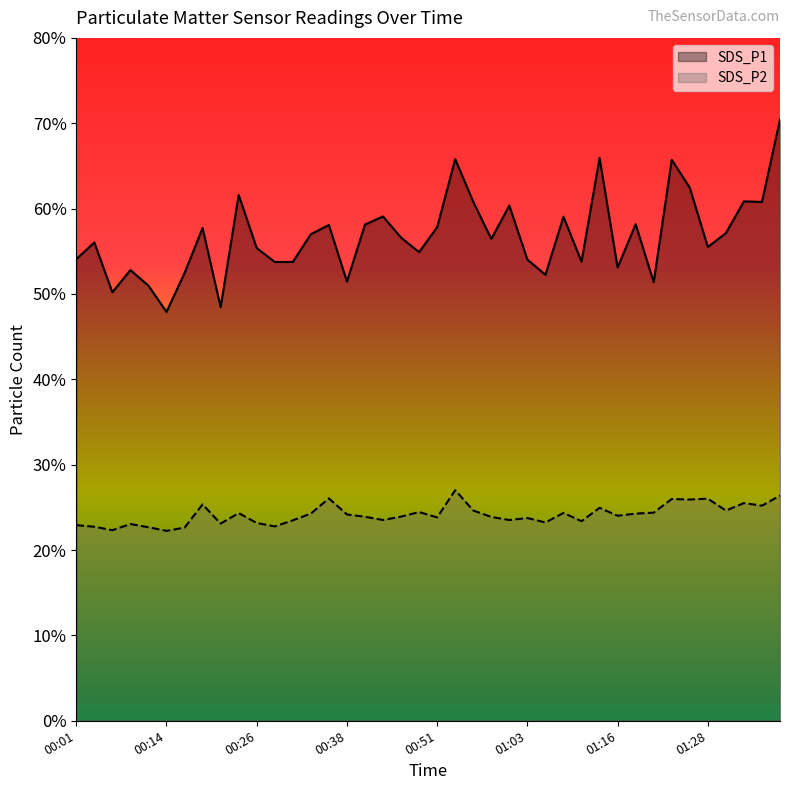

Which category has the highest value in the SDS_P2 series?

00:53